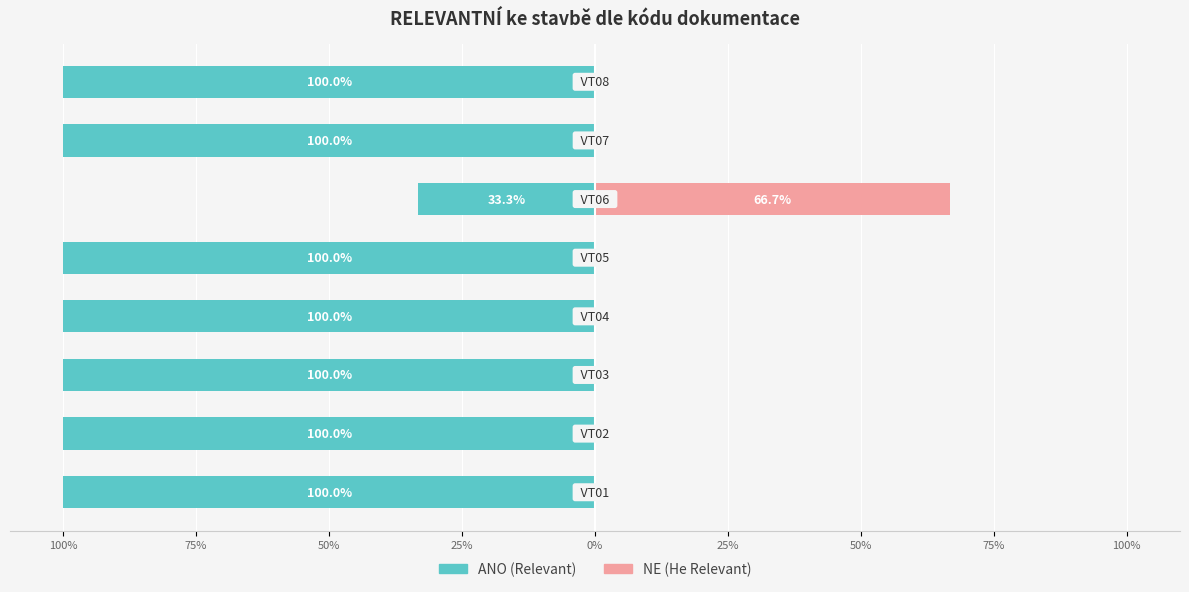

Does the chart contain any negative values?

Yes